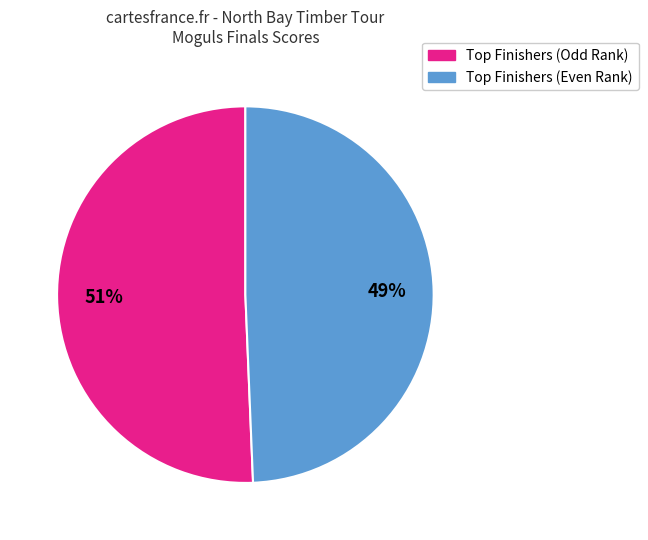

To the nearest percent, what is the average slice percentage?

50%